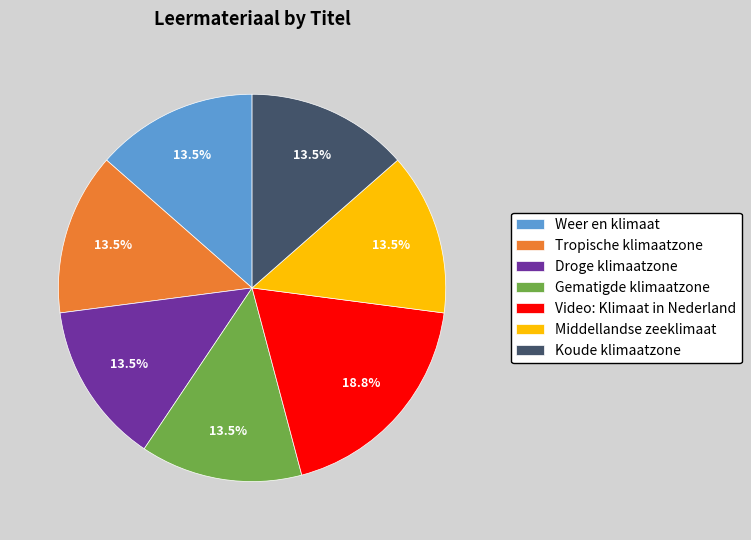

Does Middellandse zeeklimaat account for over 50% of the chart?

No